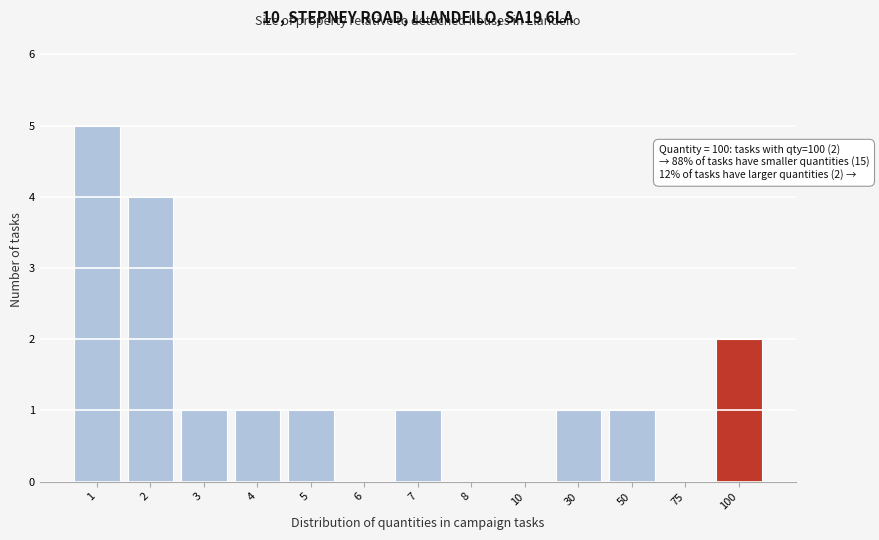

Reading right to left, what are all the values shown in this chart?

100=2	75=0	50=1	30=1	10=0	8=0	7=1	6=0	5=1	4=1	3=1	2=4	1=5